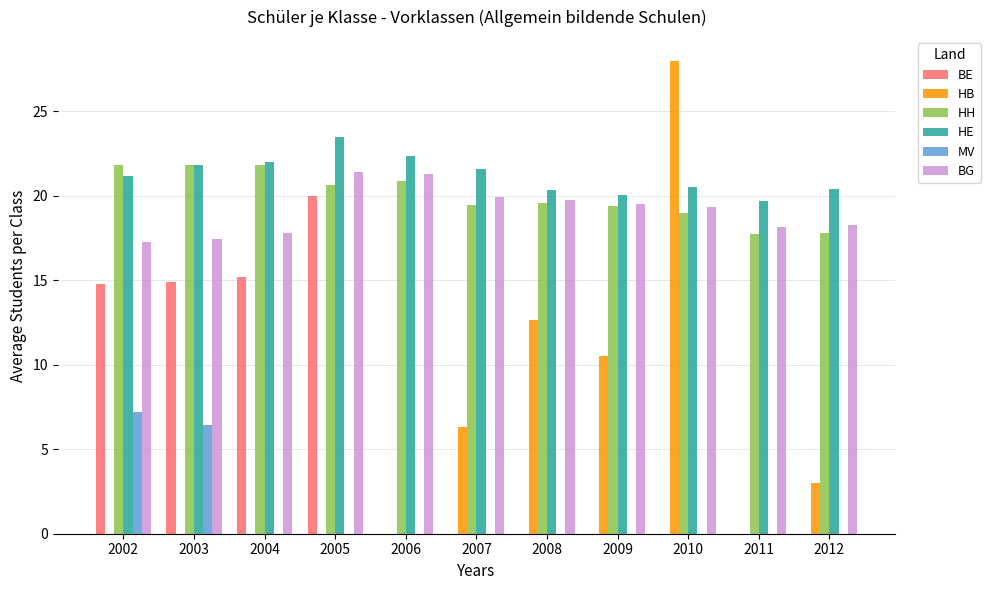

Which series changed the most between 2003 and 2011?

BE